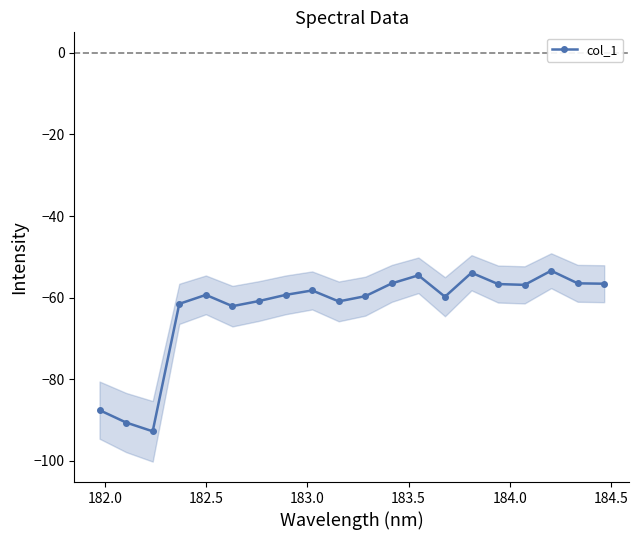

How many lines are shown in the chart?

1